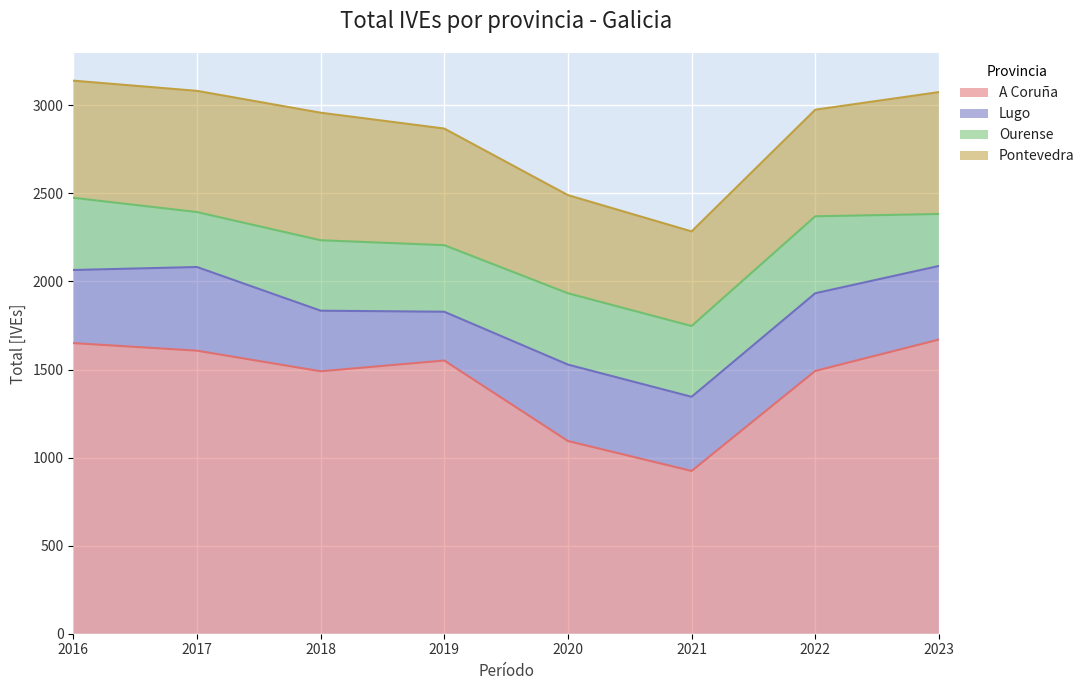

The value of Lugo at 2020 is 434. True or false?

True